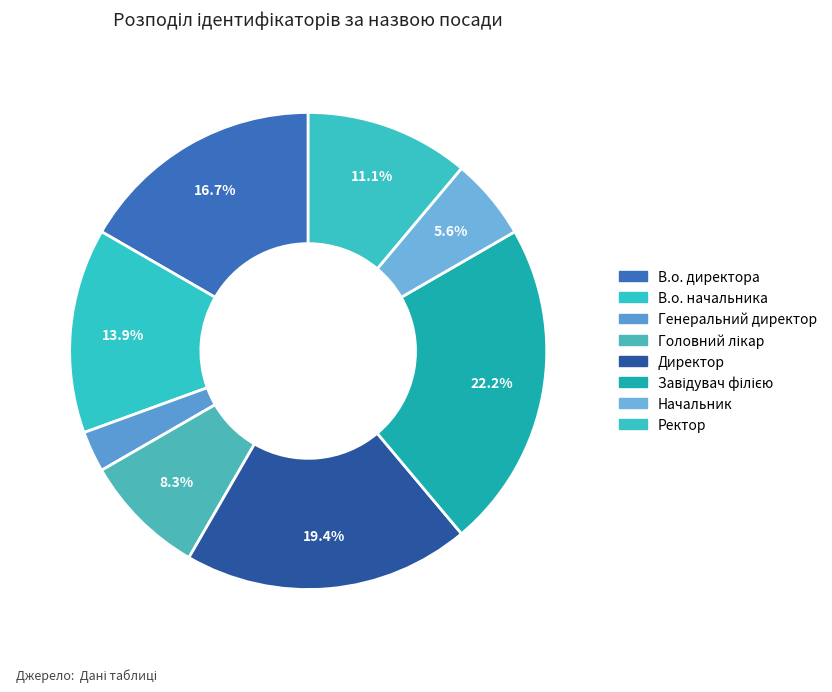

How many segments does this pie chart have?

8